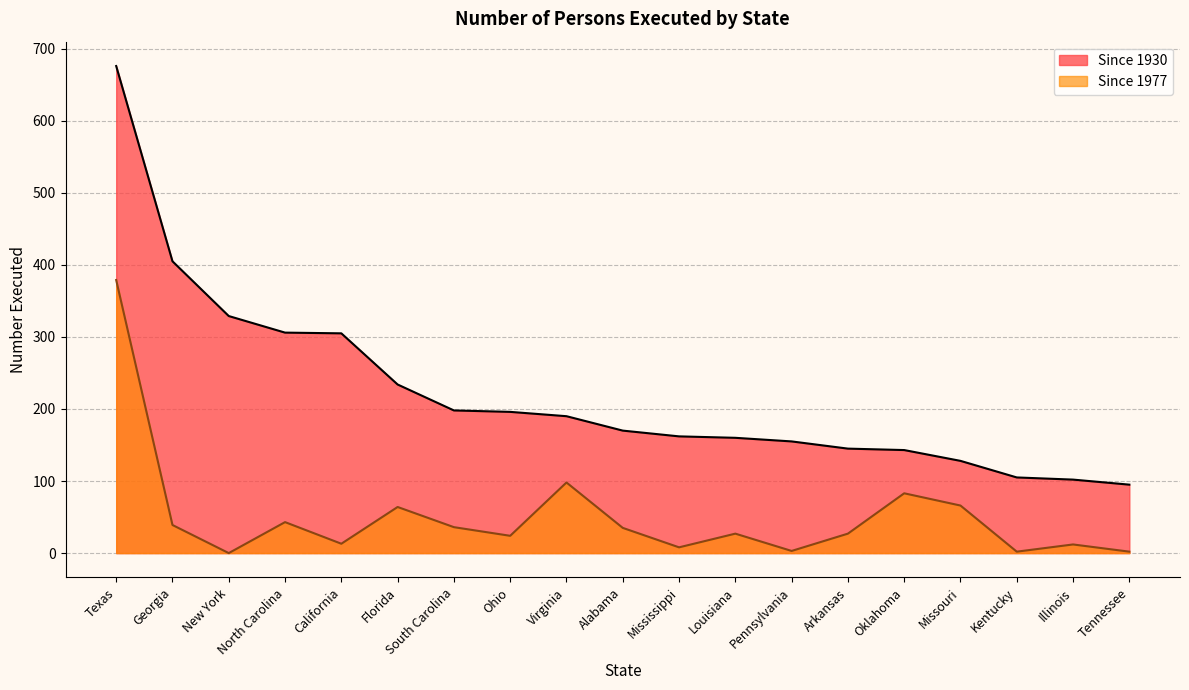

What is the average value of the Since 1977 series?

51